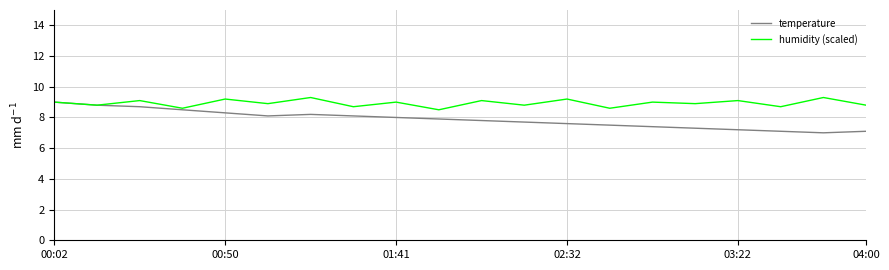

Which series has the largest range (max minus min)?

temperature